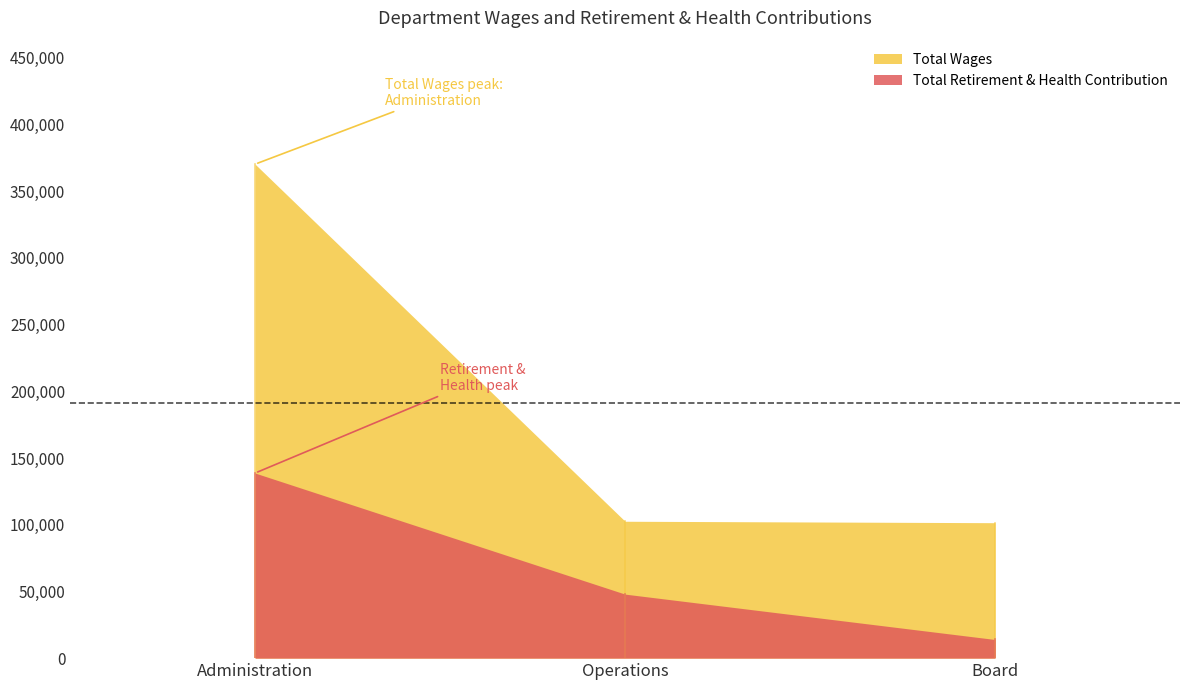

Reading left to right, what are all the values shown in this chart?

Total Wages: Administration=370268	Operations=102603	Board=101520
Total Retirement & Health Contribution: Administration=138733	Operations=47982	Board=13975